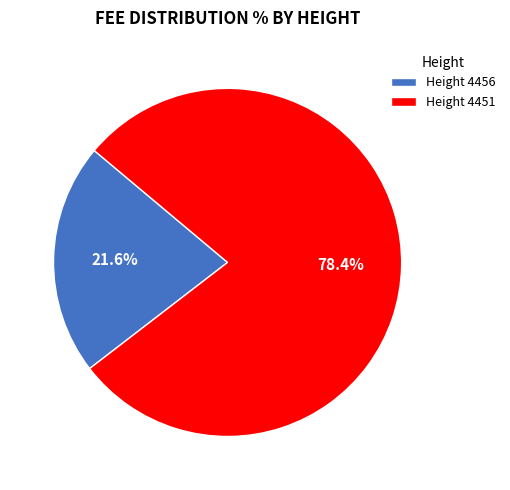

Approximately how many times larger is the value at Height 4456 compared to Height 4451?

0.3